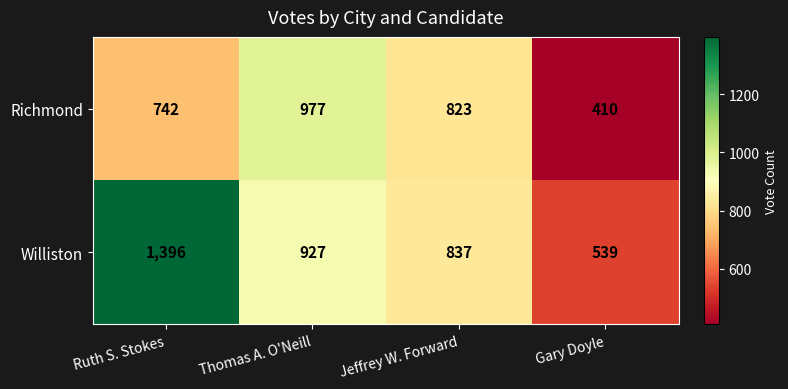

List the series in order of their peak value, lowest first.

Richmond, Williston